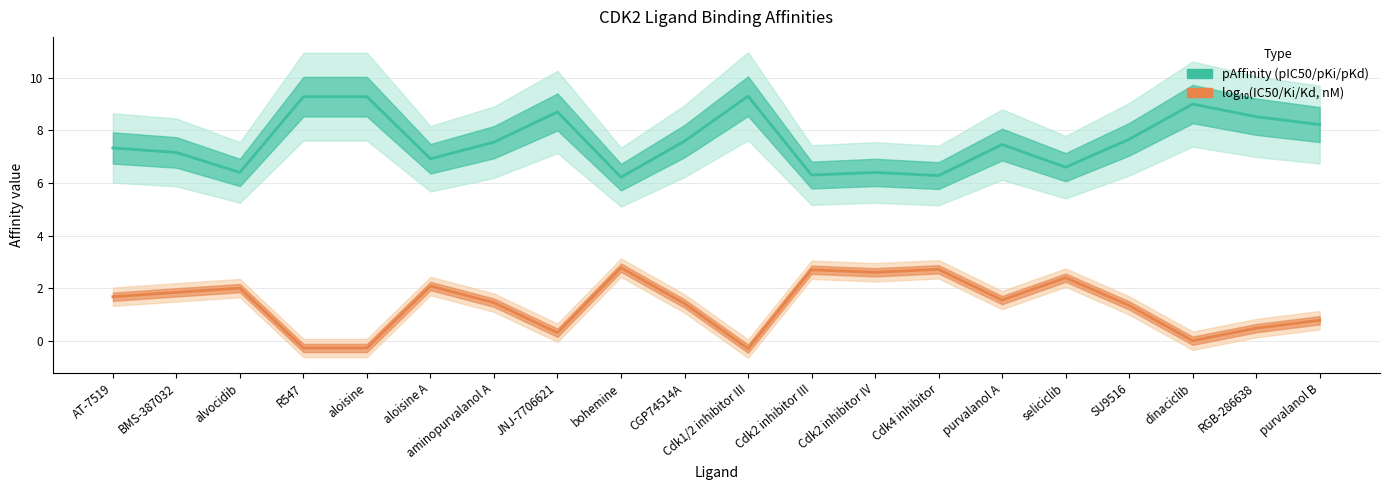

Is it true that log₁₀(IC50/Ki/Kd, nM) equals 1.7 at AT-7519?

True